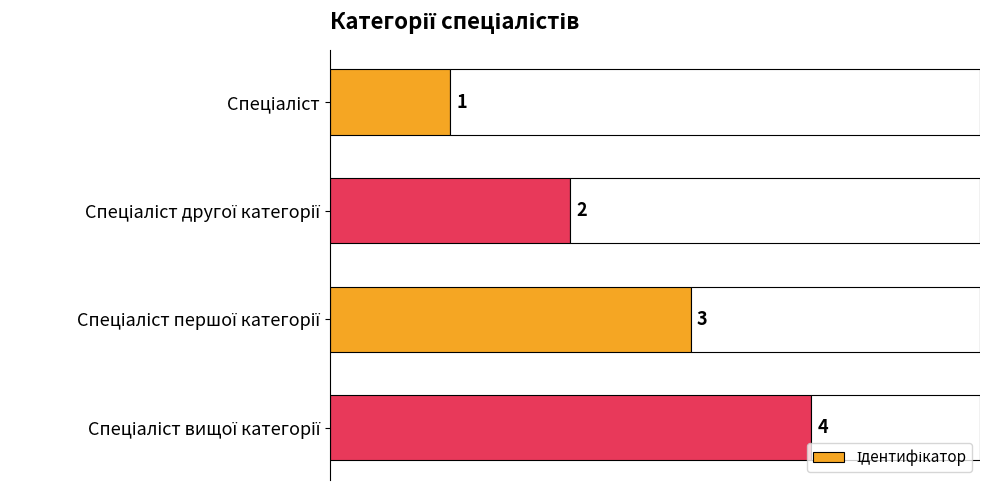

What is the greatest value displayed?

4